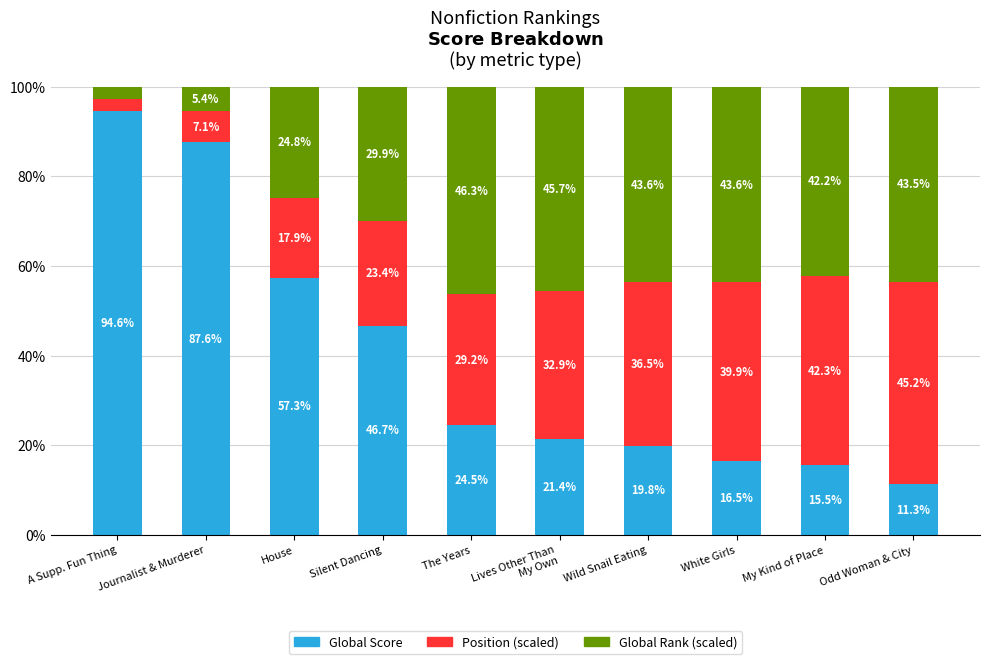

How many data points does each series have?

10